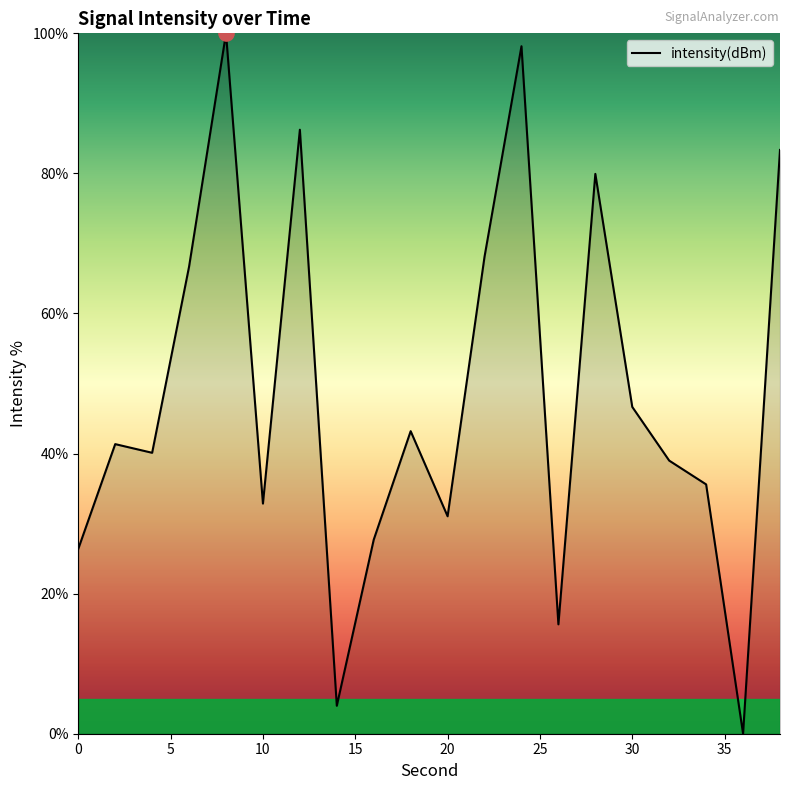

What is the maximum value shown in the chart?

100.0